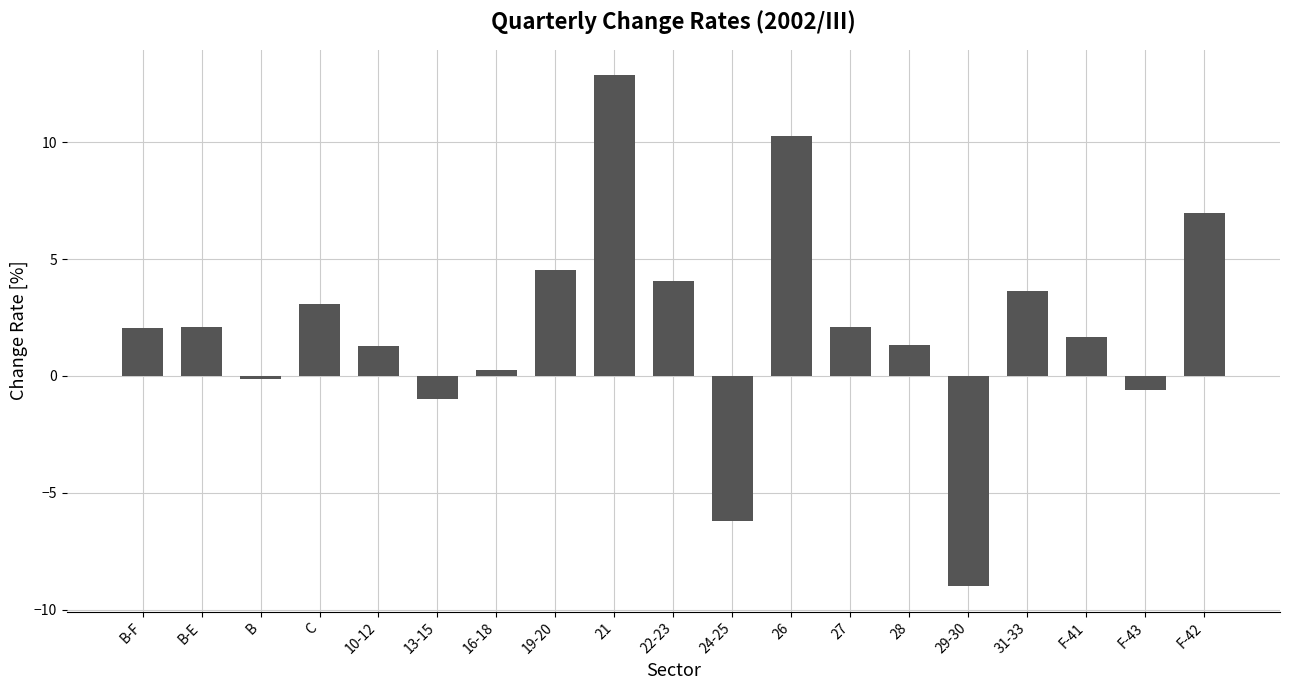

Reading right to left, extract all data points from this chart.

F-42=7.0	F-43=-0.6	F-41=1.7	31-33=3.6	29-30=-9.0	28=1.3	27=2.1	26=10.3	24-25=-6.2	22-23=4.1	21=12.9	19-20=4.5	16-18=0.3	13-15=-1.0	10-12=1.3	C=3.1	B=-0.1	B-E=2.1	B-F=2.1